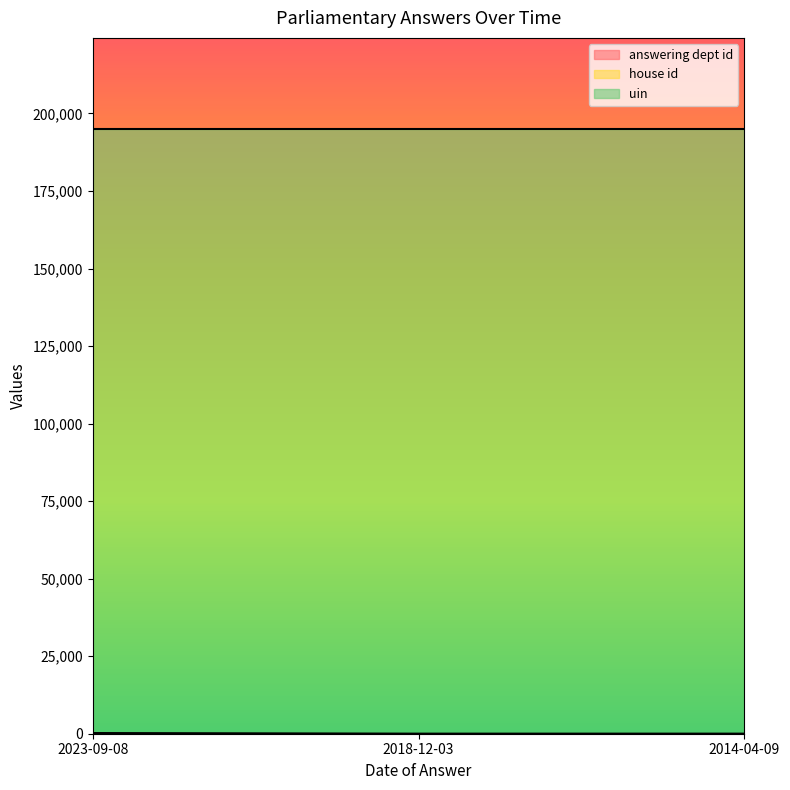

What are all the series names shown in the legend?

answering dept id, house id, uin